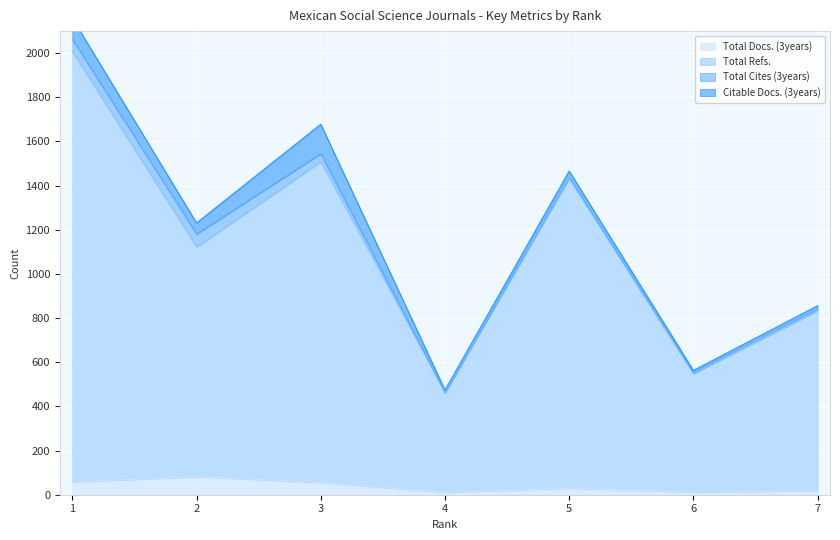

Where is the first local minimum for Total Docs. (3years)?

4